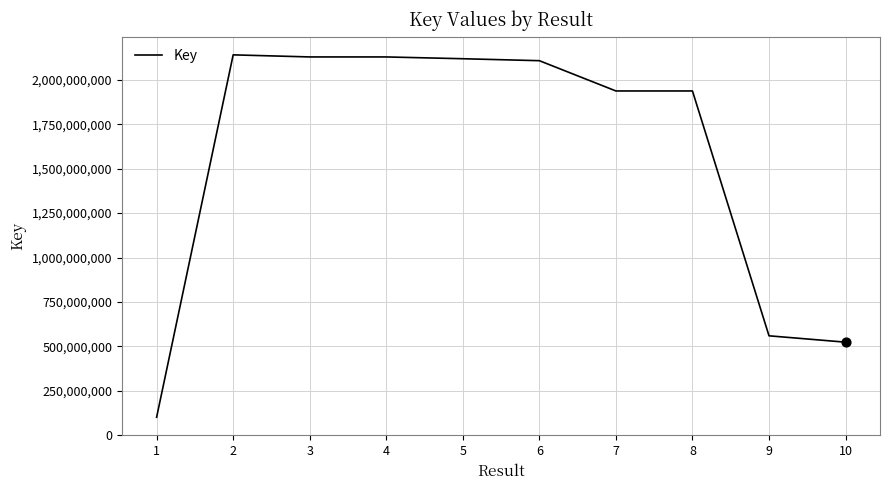

Which has a higher value, 2 or 5?

2